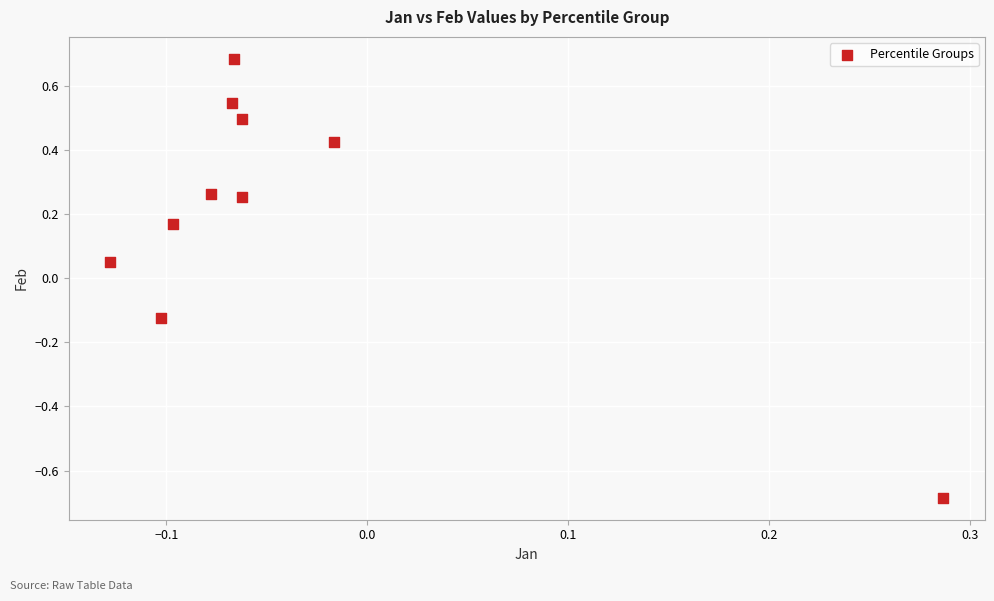

What is the range of Y values (max minus min)?

1.4